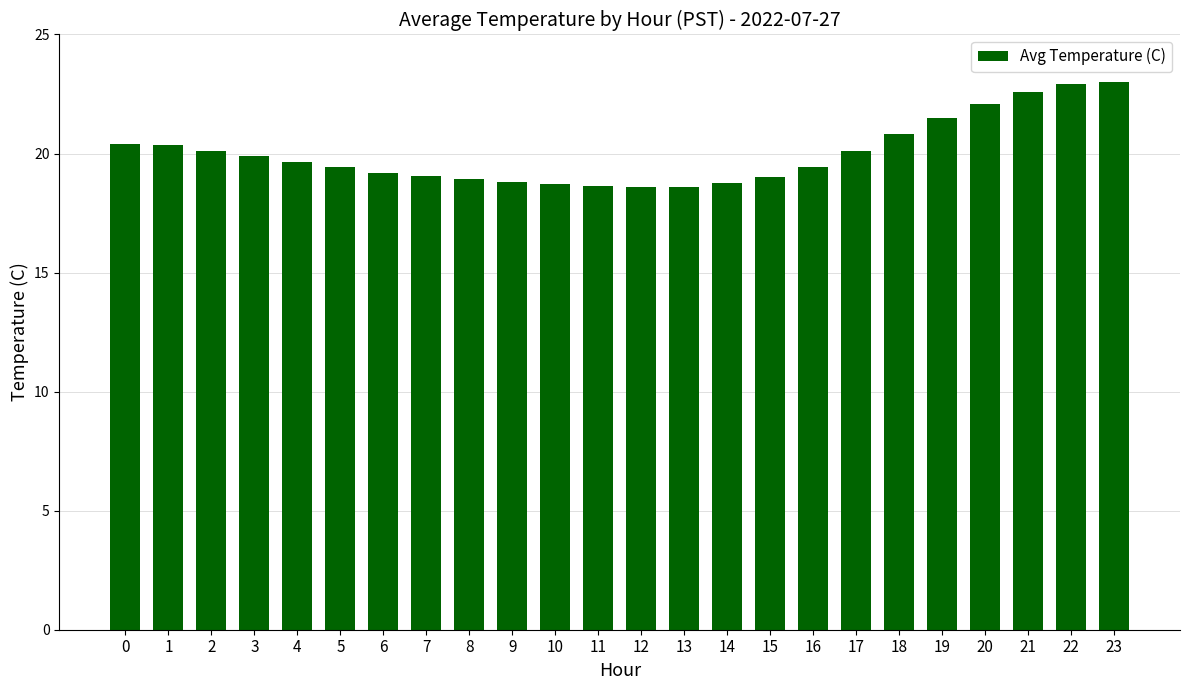

What is the smallest value displayed?

18.6